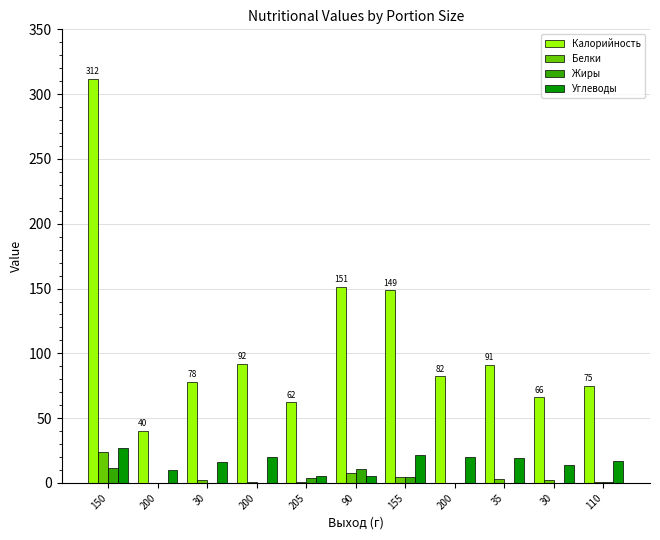

What is the value of the Жиры bar at the 6th from the left?

11.1